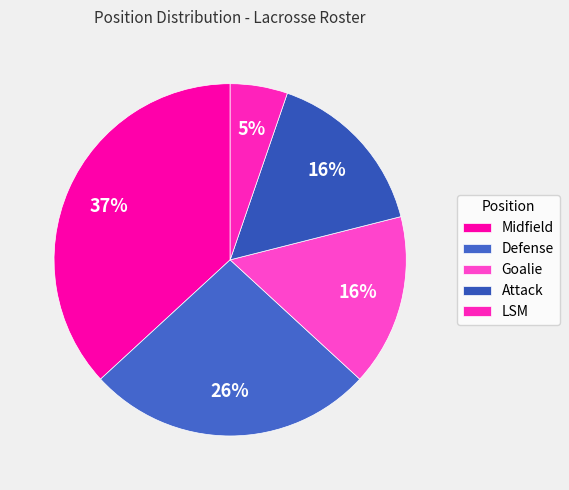

Does LSM account for over 50% of the chart?

No